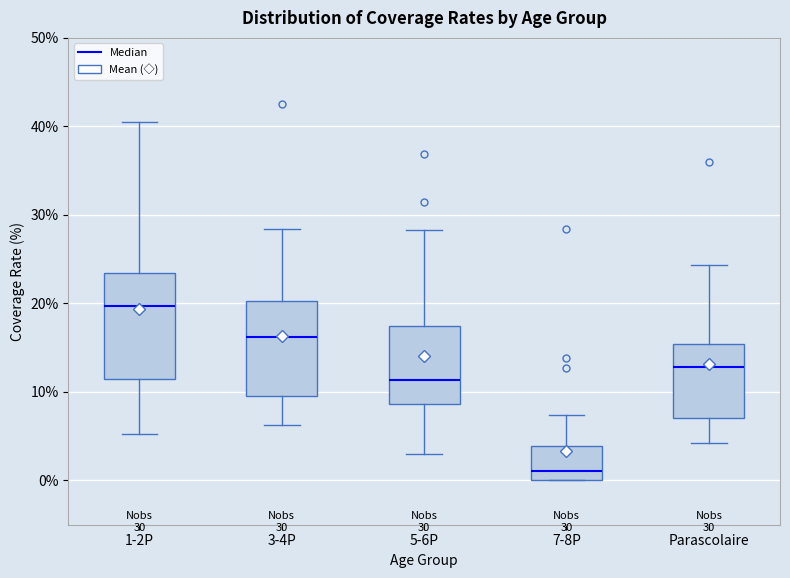

Comparing the boxes themselves (not the whiskers), which one is the tallest?

1-2P